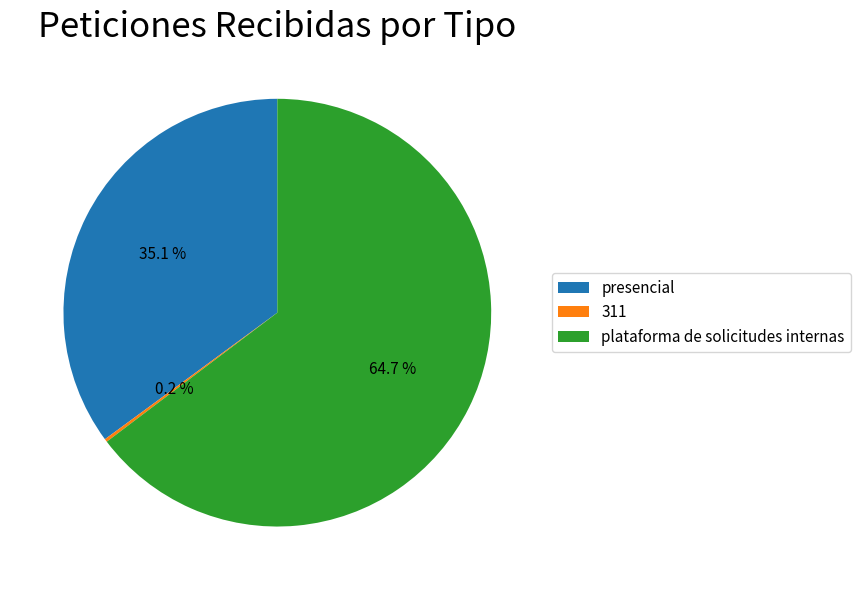

To the nearest percent, what percentage of the pie is plataforma de solicitudes internas?

65%